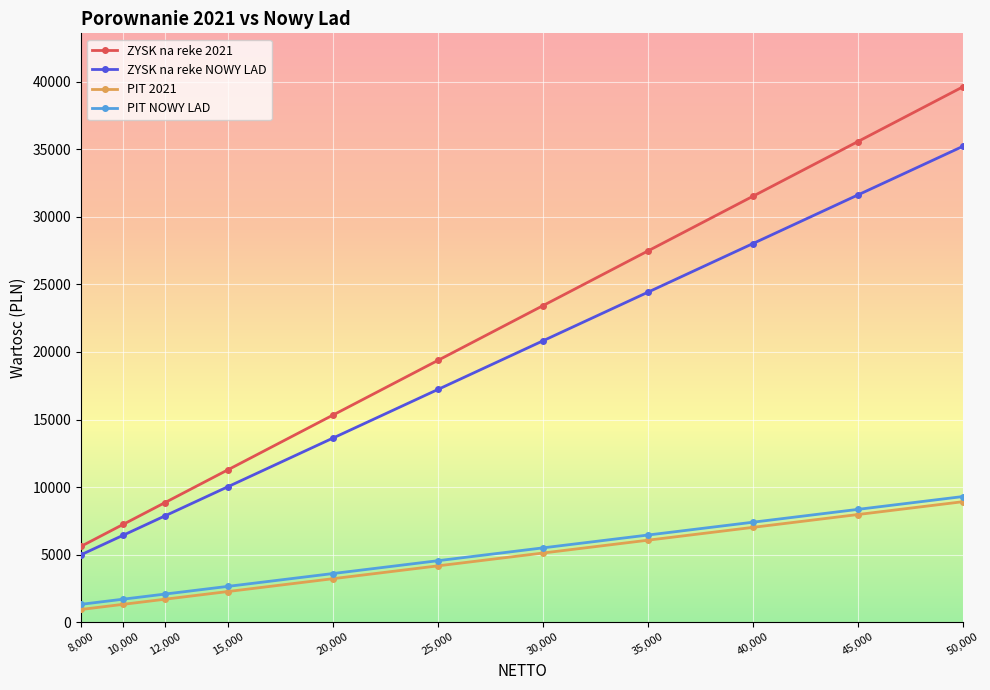

What is the value of the ZYSK na reke NOWY LAD point at the 5th from the left?

13625.5